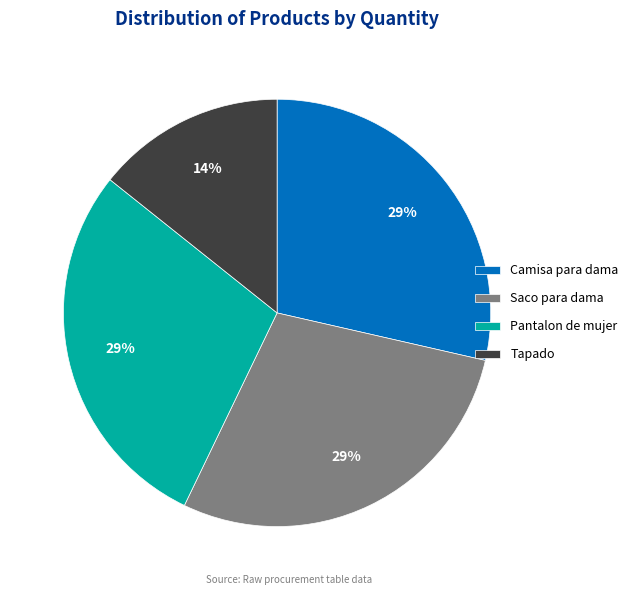

Is there a majority slice in this chart?

No